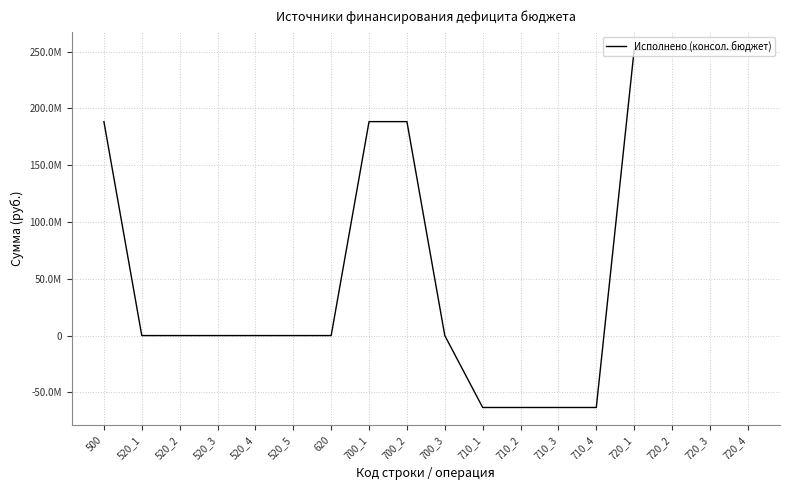

What is the change in value from 520_4 to 720_4?

+251617240.3